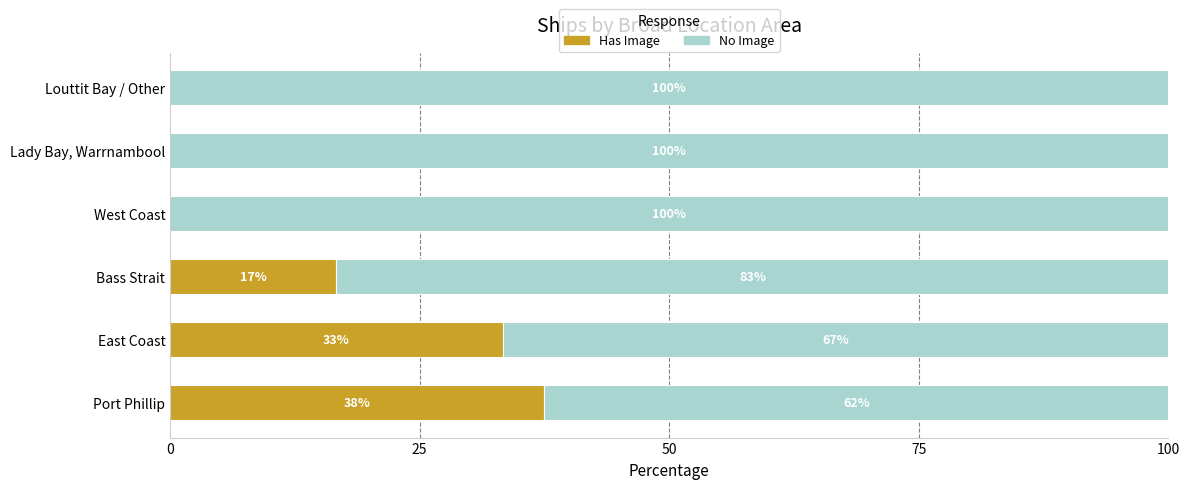

What is the total value across all series at West Coast?

100.0